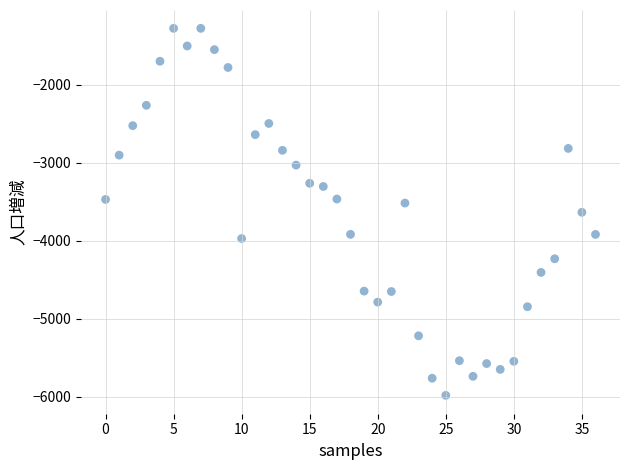

What is the range of Y values (max minus min)?

4707